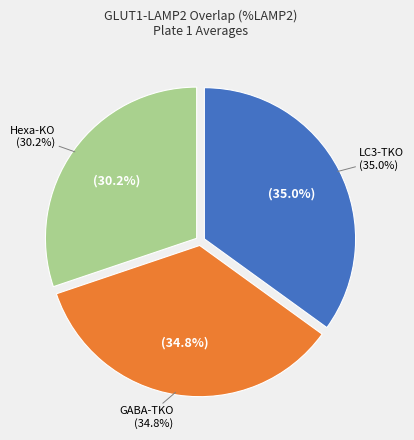

Rank the categories by value from lowest to highest.

Hexa-KO, GABA-TKO, LC3-TKO